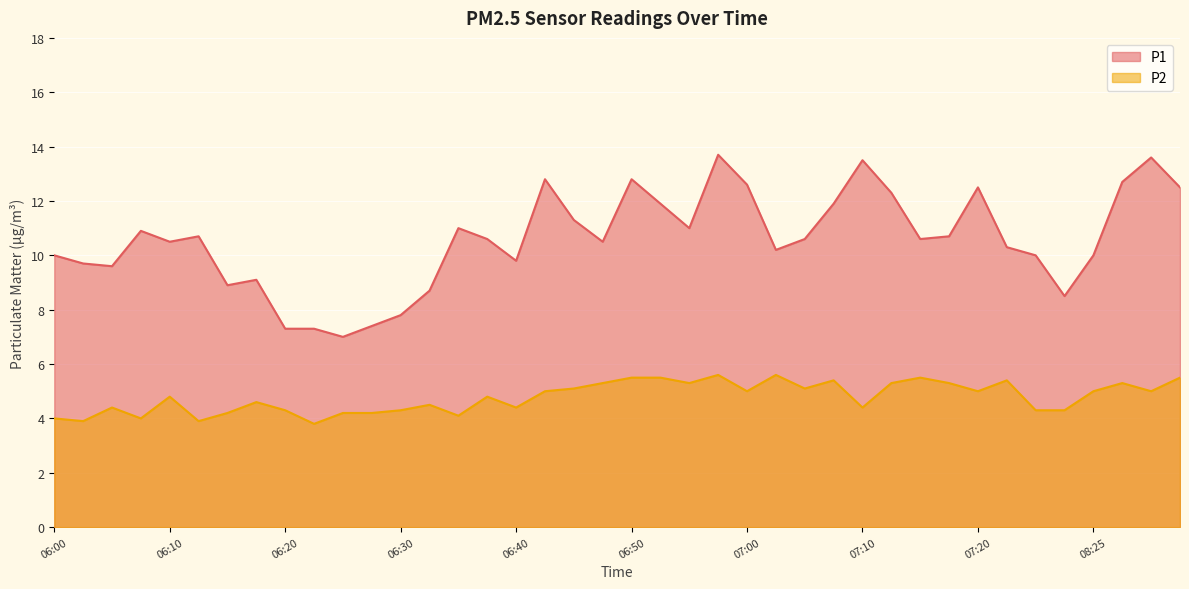

Does the chart display data point markers on the line(s)?

No